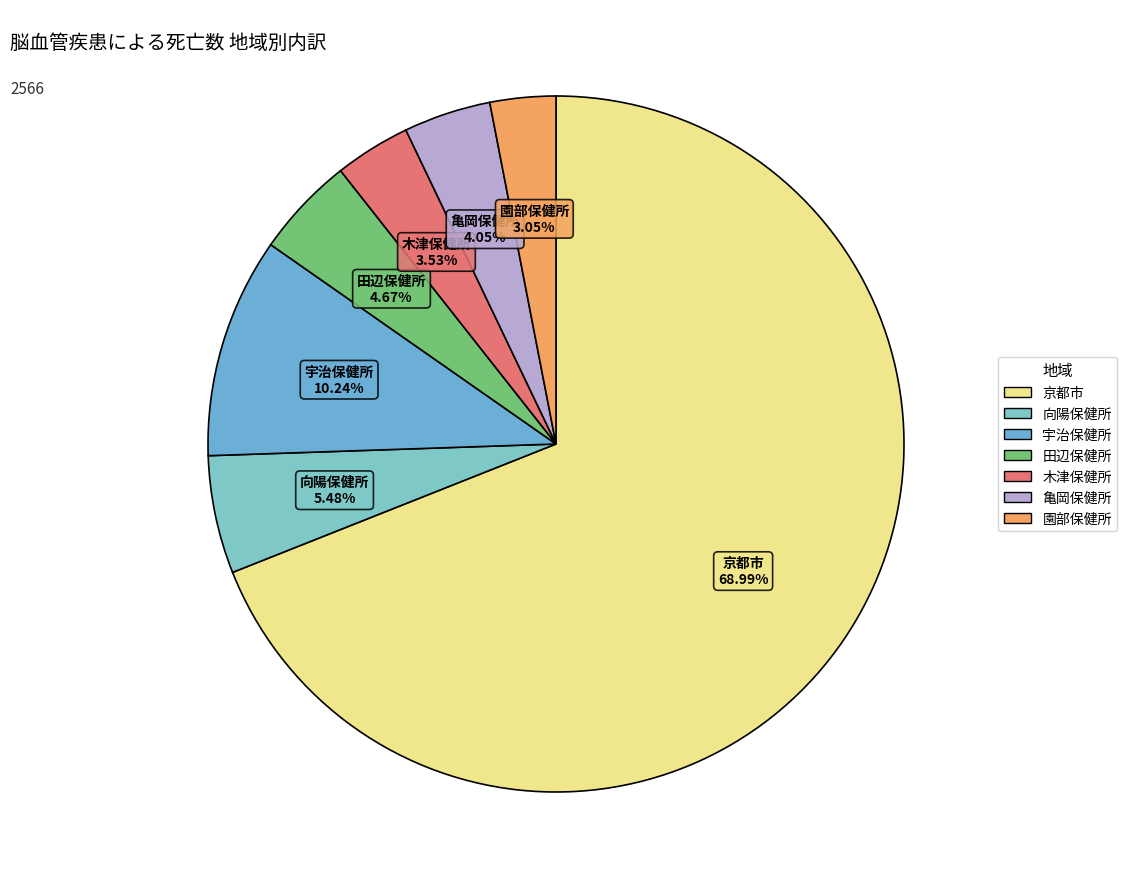

Which slice is the largest?

京都市